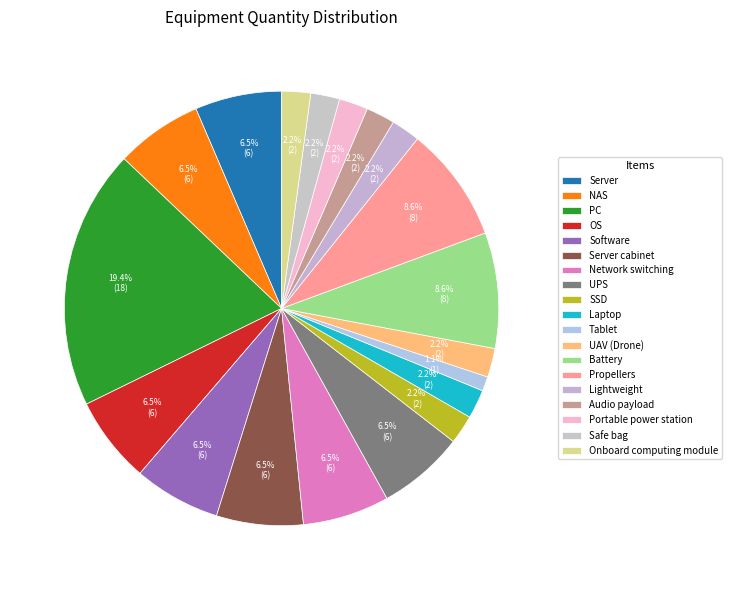

How many slices are in this pie chart?

19